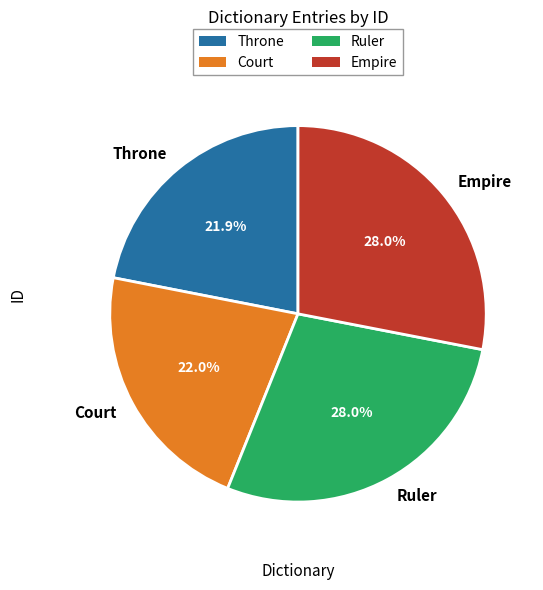

Is there a majority slice in this chart?

No